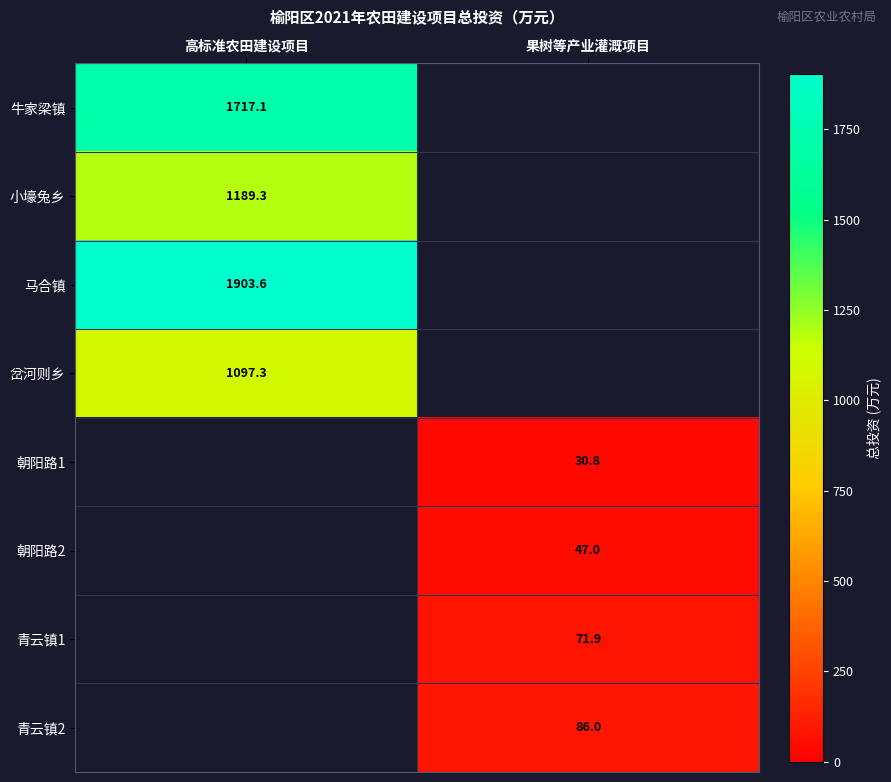

At which label does 牛家梁镇 reach its peak?

高标准农田建设项目